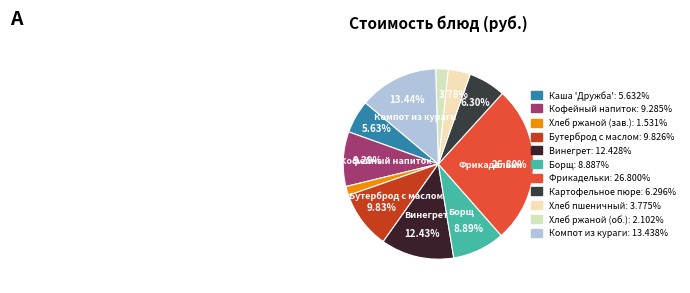

Count the number of slices in the pie.

11